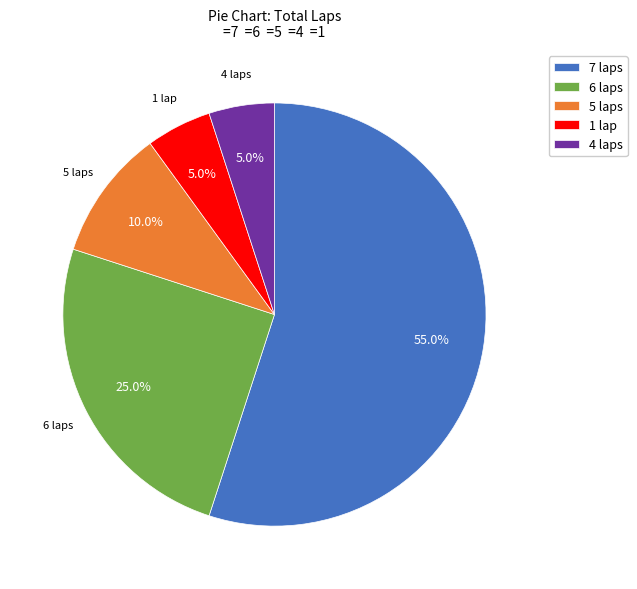

Does 6 laps account for over 50% of the chart?

No